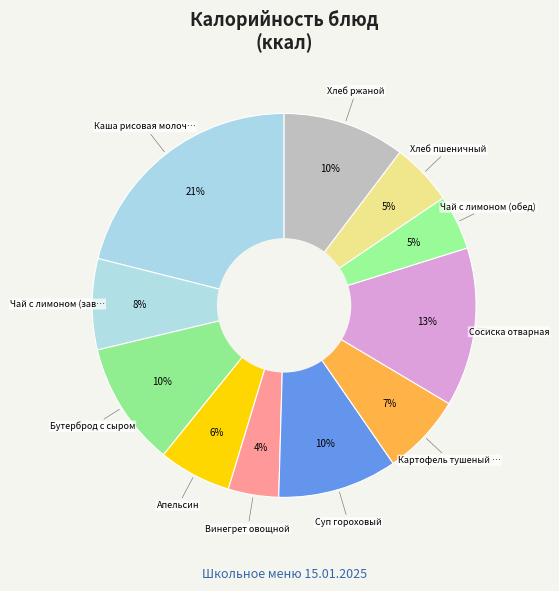

Which slice is the largest?

Каша рисовая молочная